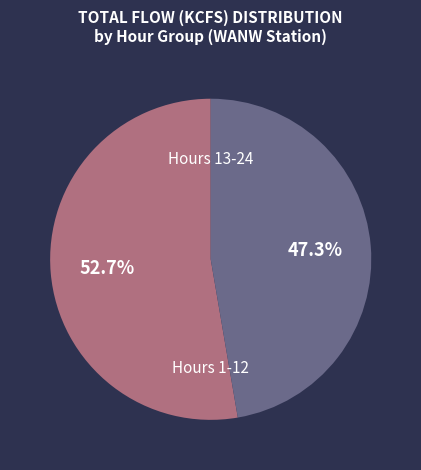

Is there any slice that represents more than half of the pie?

Yes